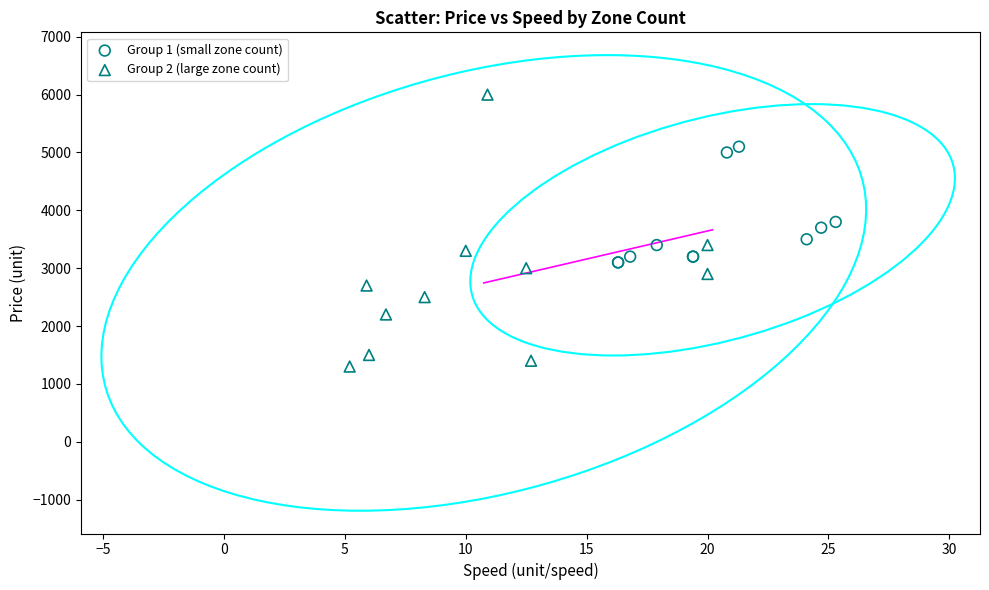

What are all the series names shown in the legend?

Group 1 (small zone count), Group 2 (large zone count)